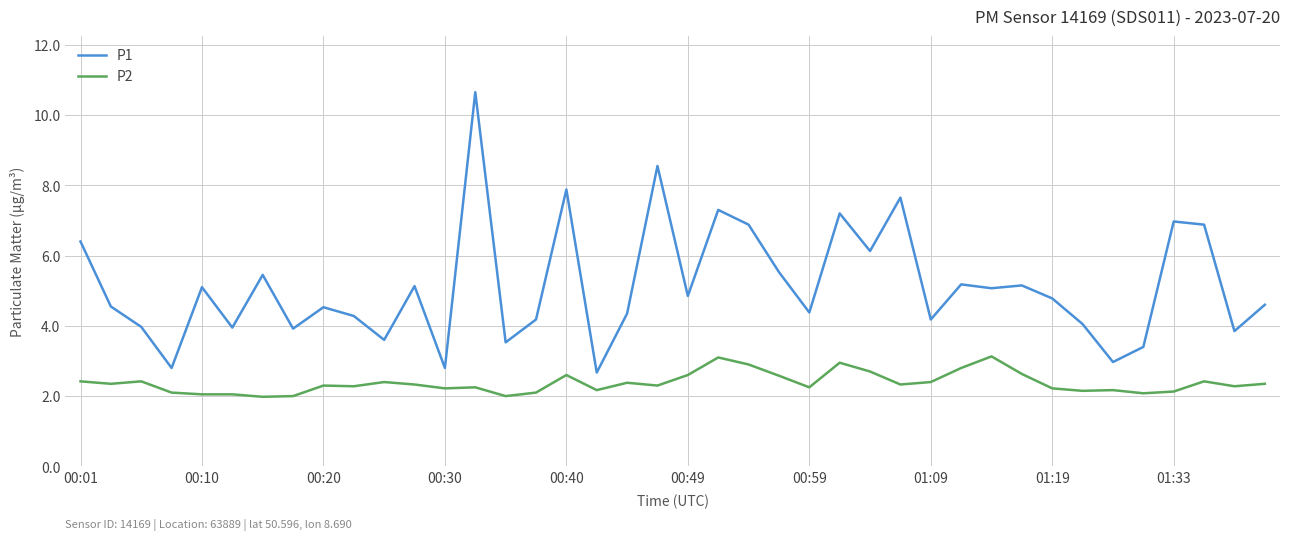

What is the smallest value displayed?

2.0